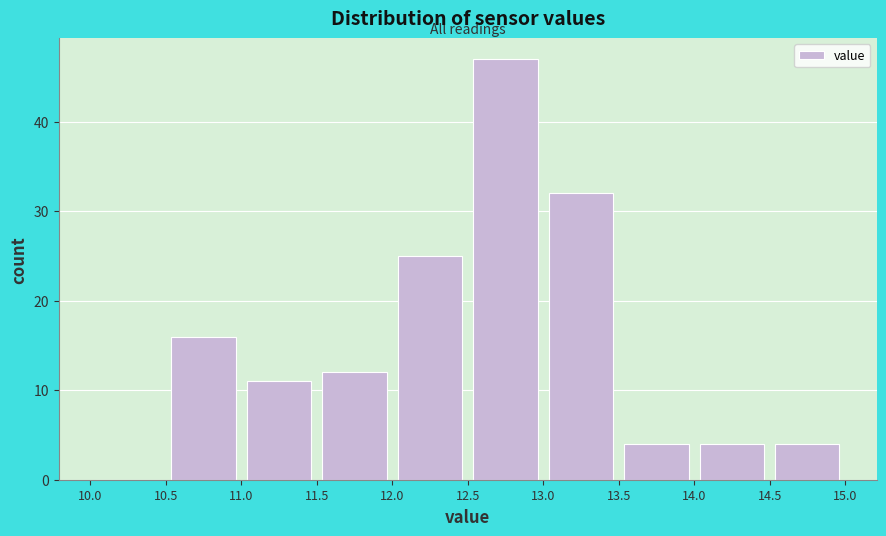

Reading left to right, transcribe this chart: for each bar, give the range it covers on the x-axis and its height. The values are not printed on the chart, so give them approximately, as read against the axis.

10.0 to 10.5: 0
10.5 to 11.0: 16
11.0 to 11.5: 11
11.5 to 12.0: 12
12.0 to 12.5: 25
12.5 to 13.0: 47
13.0 to 13.5: 32
13.5 to 14.0: 4
14.0 to 14.5: 4
14.5 to 15.0: 4